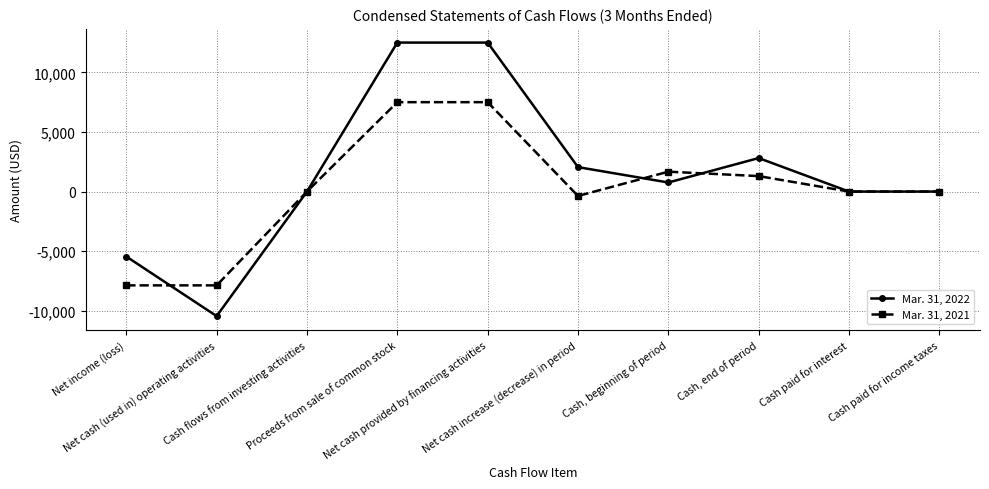

What is the value of the Mar. 31, 2022 point at the 2nd from the left?

-10450